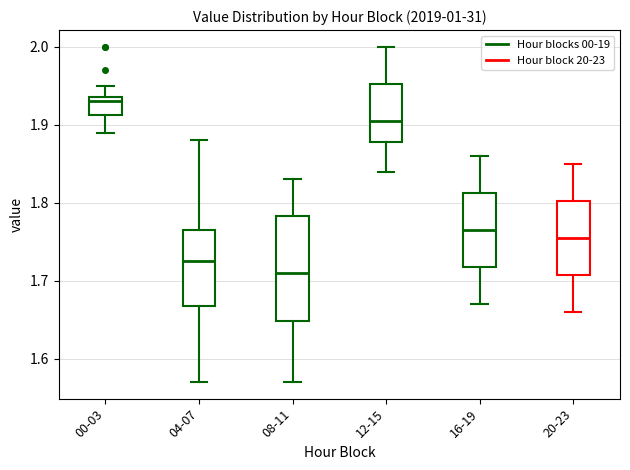

Which box's median line is the highest?

00-03